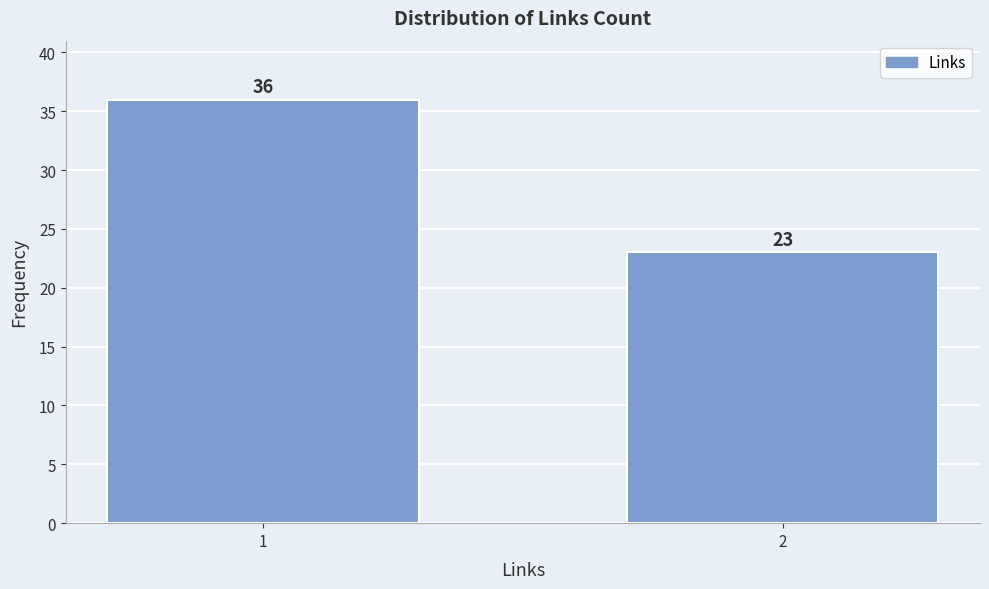

Reading left to right, extract all data points from this chart.

1=36	2=23